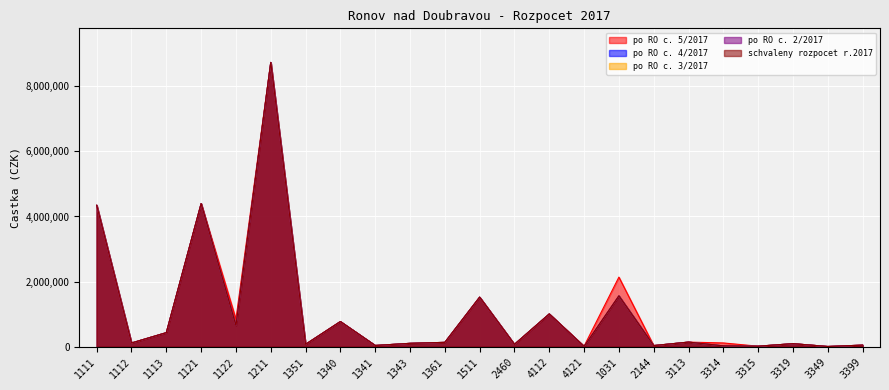

Is it true that po RO c. 5/2017 equals 31100 at 2144?

True